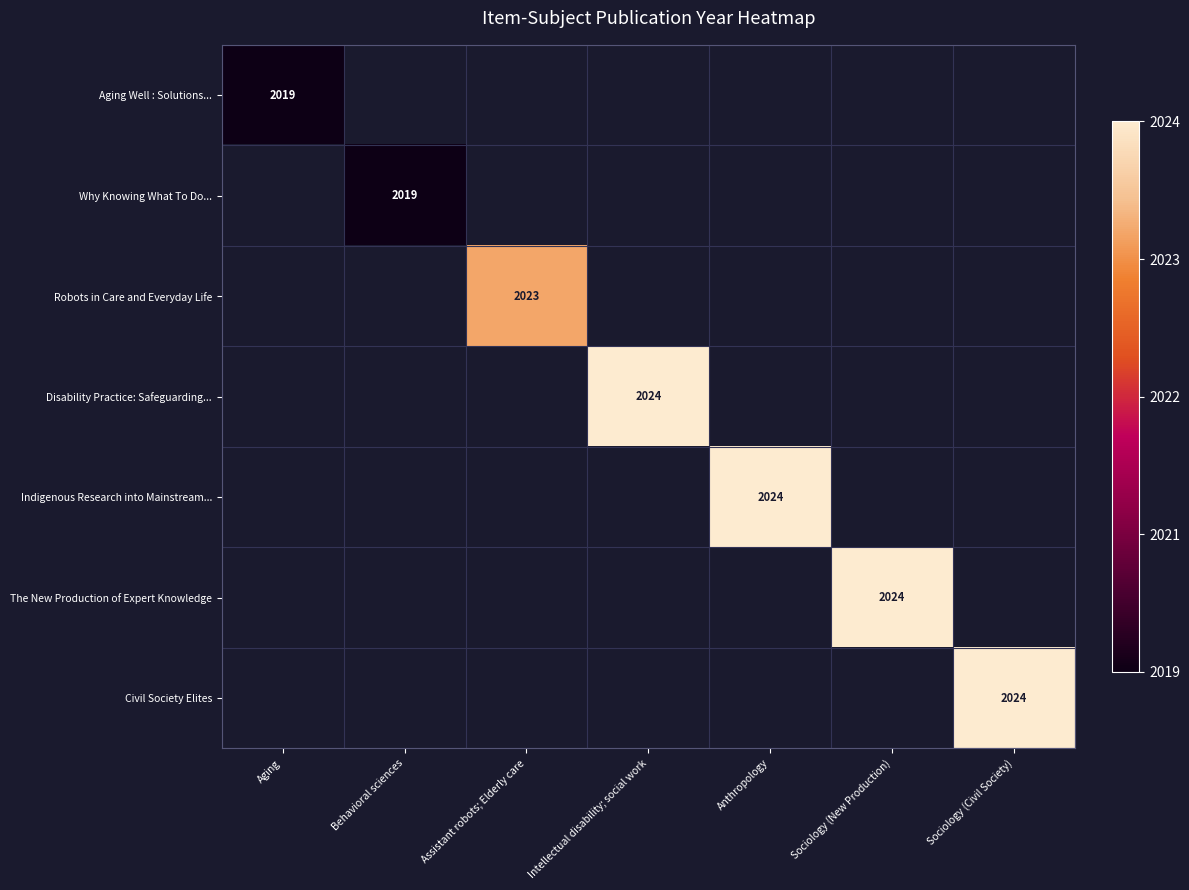

The value of Why Knowing What To Do... at Behavioral sciences is -0.5. True or false?

False